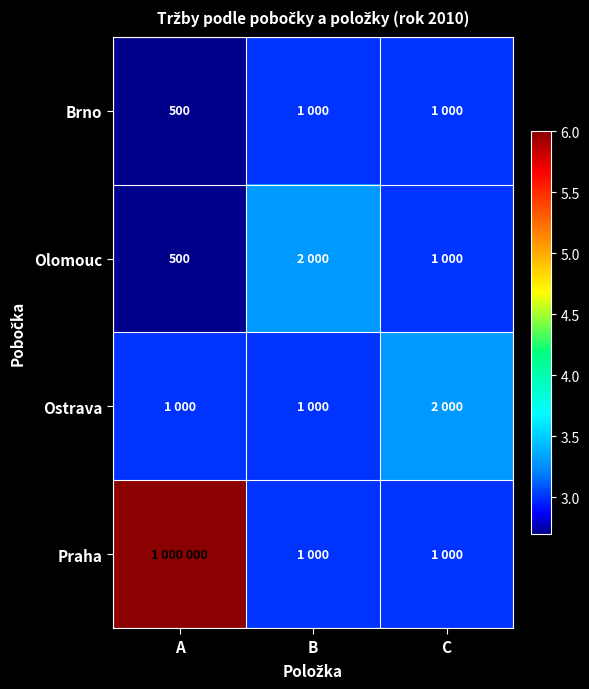

Which has a higher value, B or A?

B